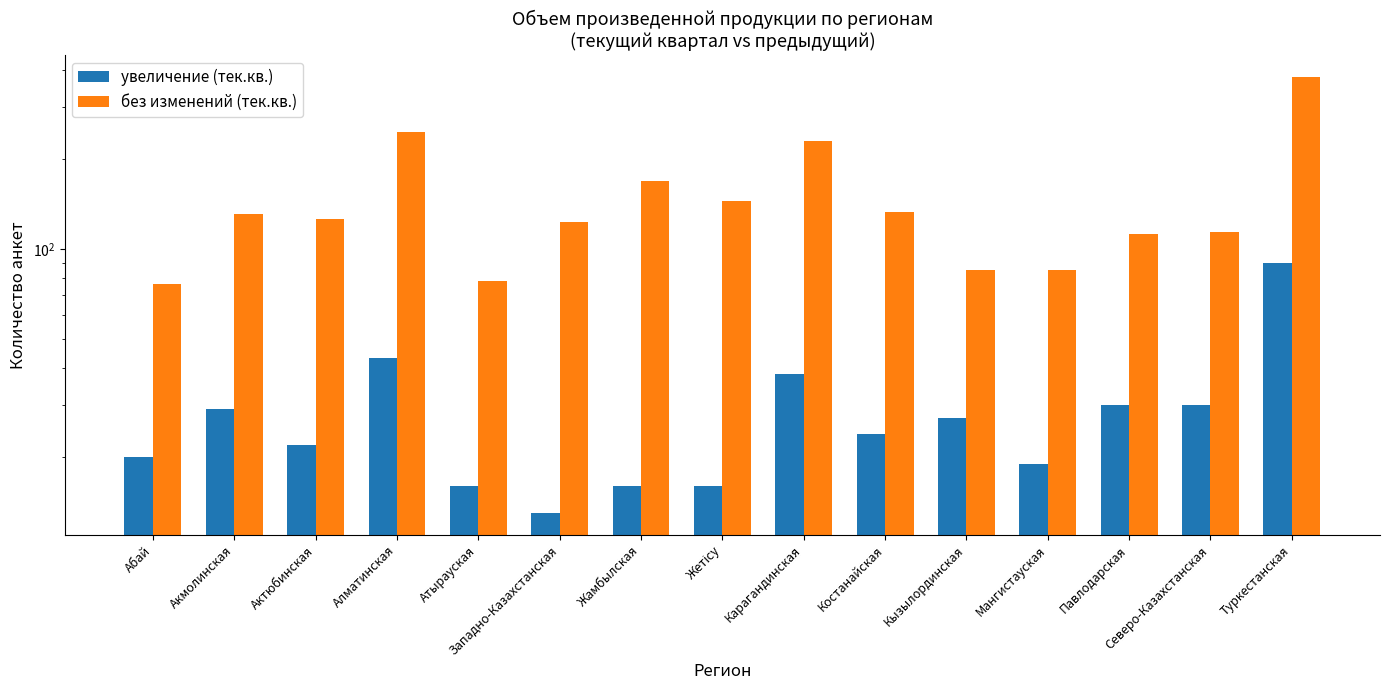

Reading left to right, extract all data points from this chart.

увеличение (тек.кв.): 20	29	22	43	16	13	16	16	38	24	27	19	30	30	90
без изменений (тек.кв.): 76	131	126	247	78	123	169	145	231	133	85	85	112	114	378